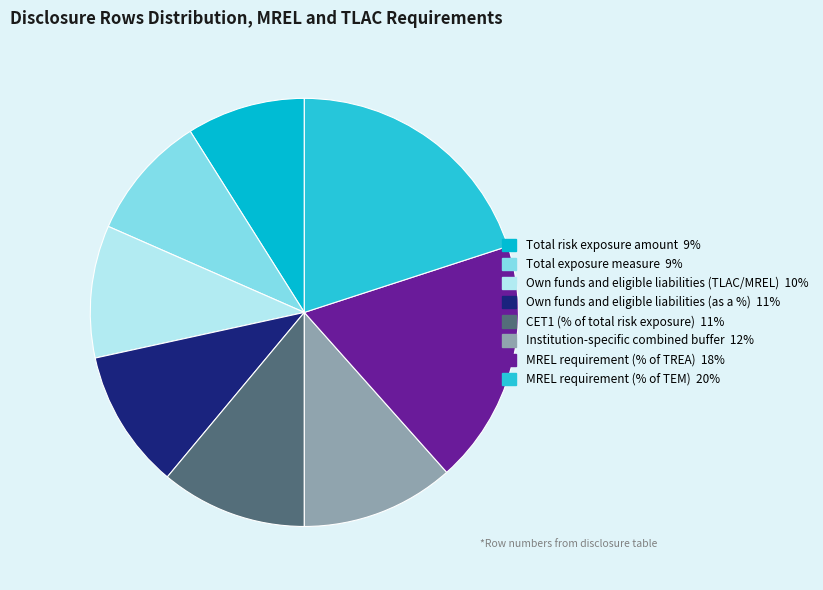

To the nearest percent, what is the difference between the largest and smallest slice percentages?

11%